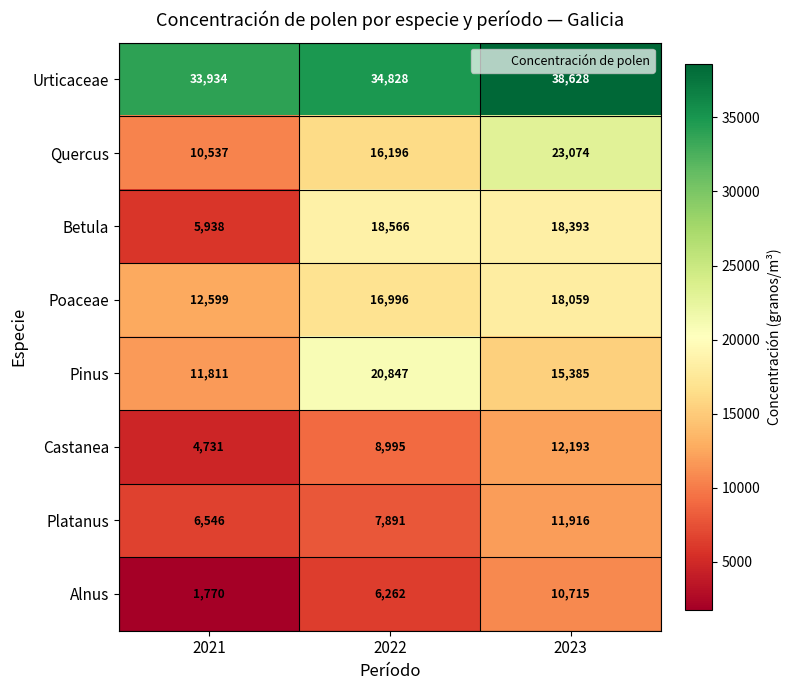

True or false: Quercus has a value of 9756 at 2022.

False